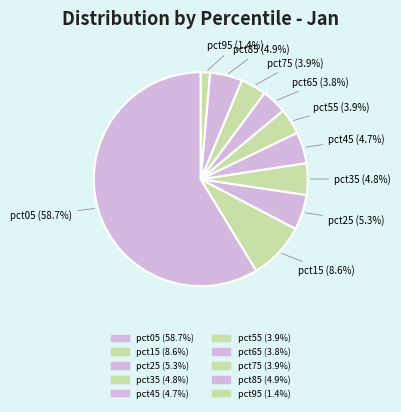

Count the number of slices in the pie.

10